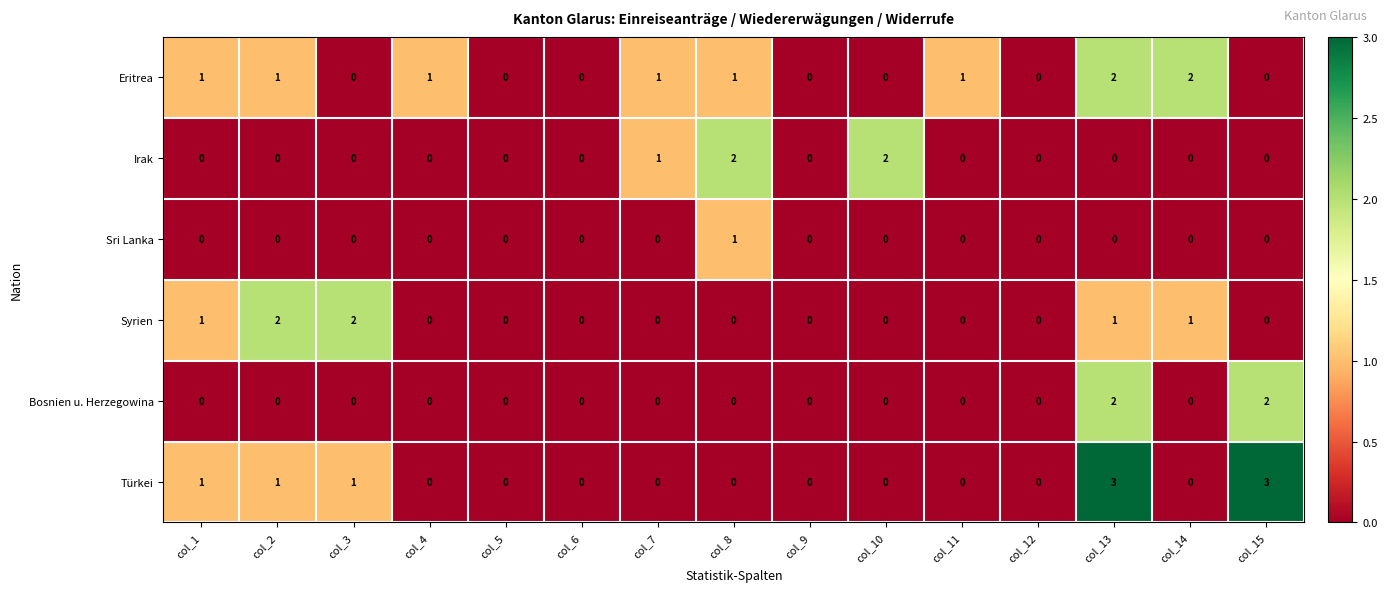

True or false: Syrien has a value of 3 at col_2.

False